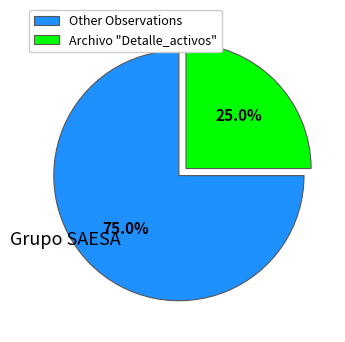

Approximately how many times larger is the value at Archivo "Detalle_activos" compared to Other Observations?

0.3